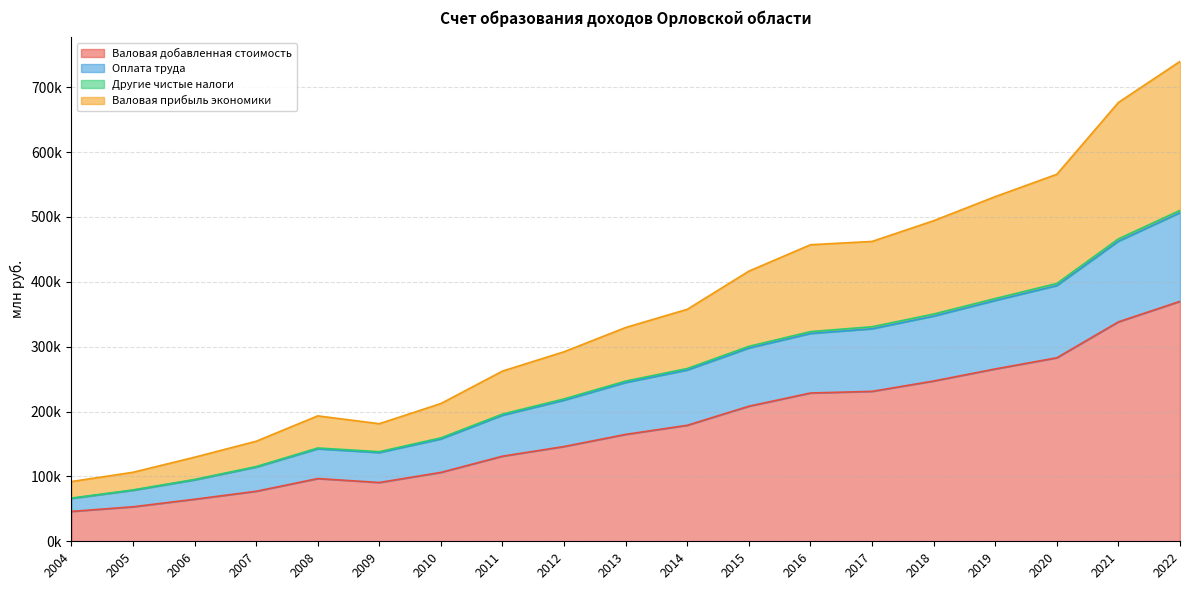

Does the chart display data point markers on the line(s)?

No